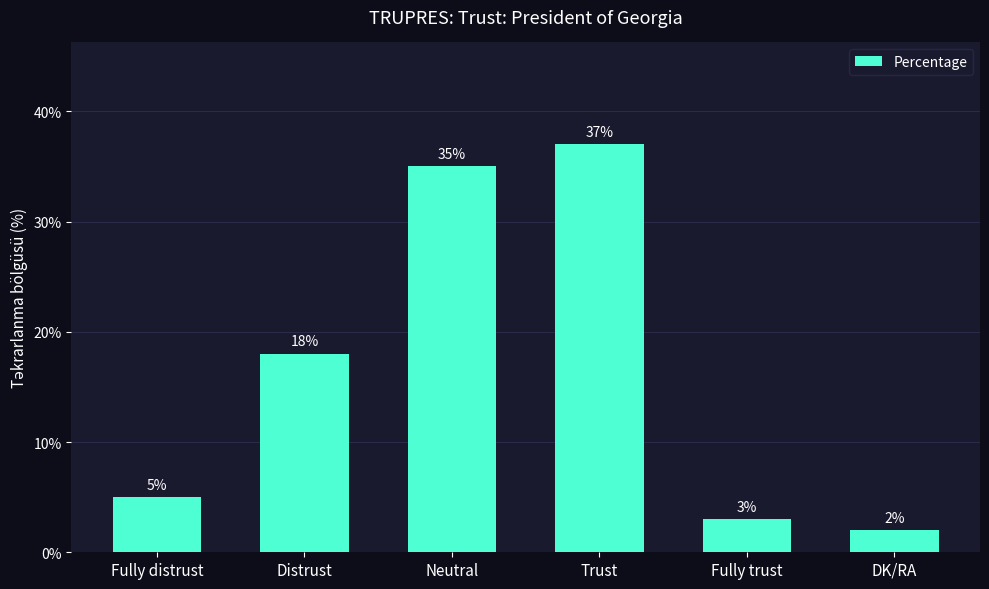

At which label is the value closest to 19?

Distrust